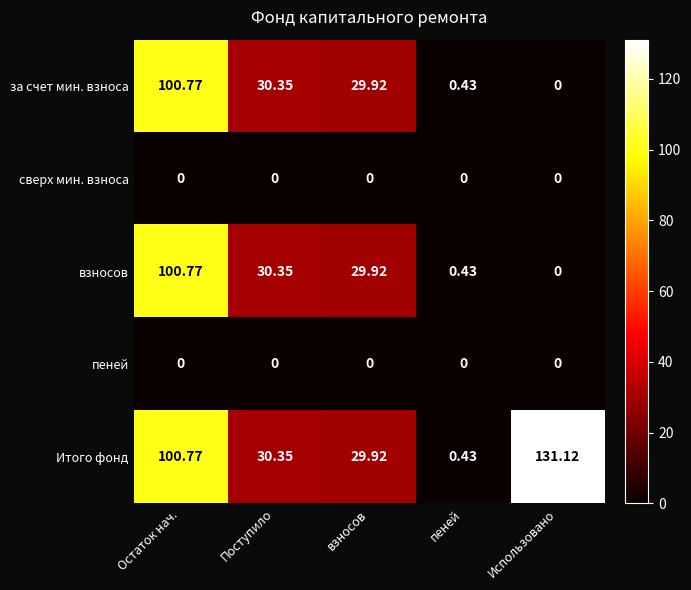

At which label does за счет мин. взноса first exceed 29?

Остаток нач.